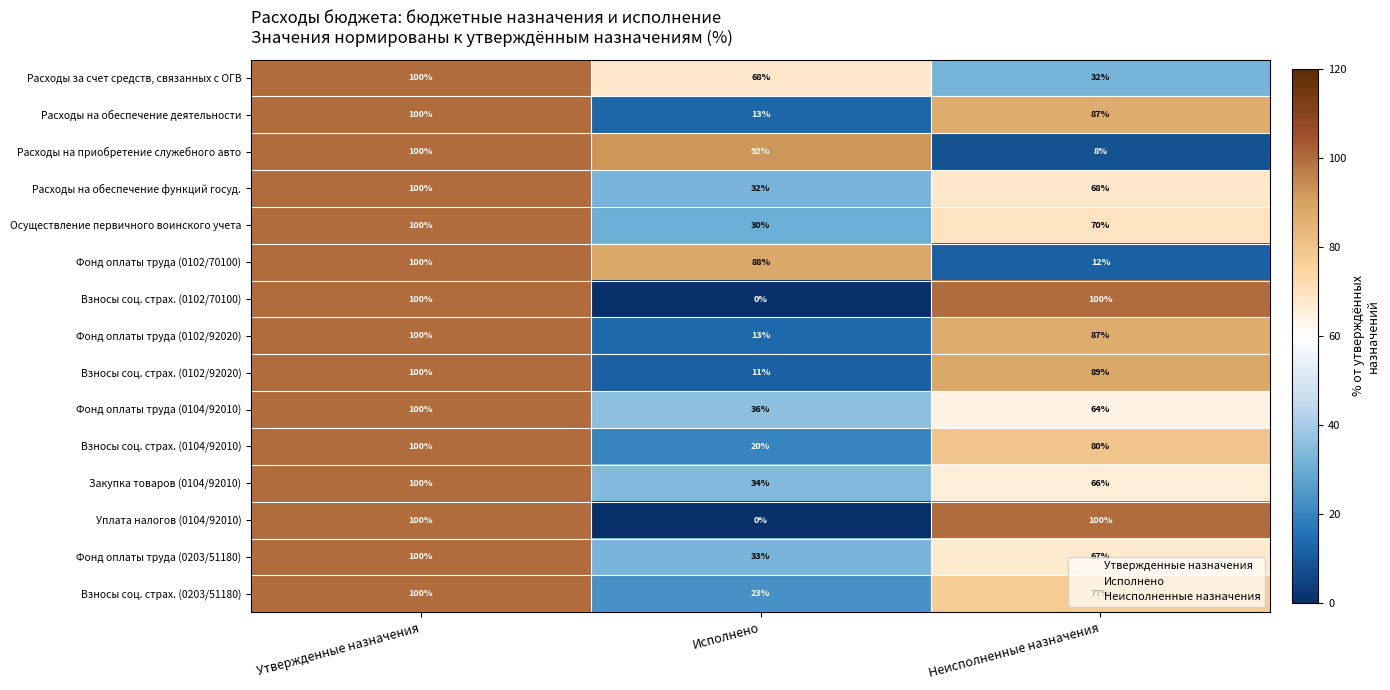

True or false: Фонд оплаты труда (0102/92020) has a value of 19 at Исполнено.

False